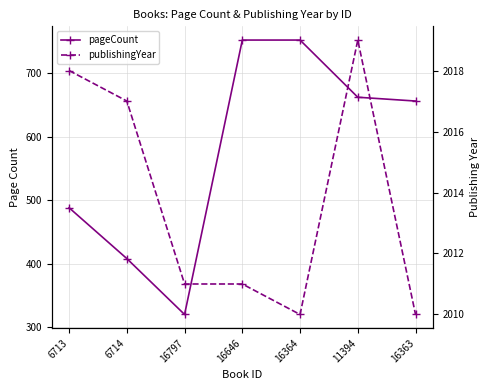

What is the difference between the pageCount values at 6714 and 16363?

248